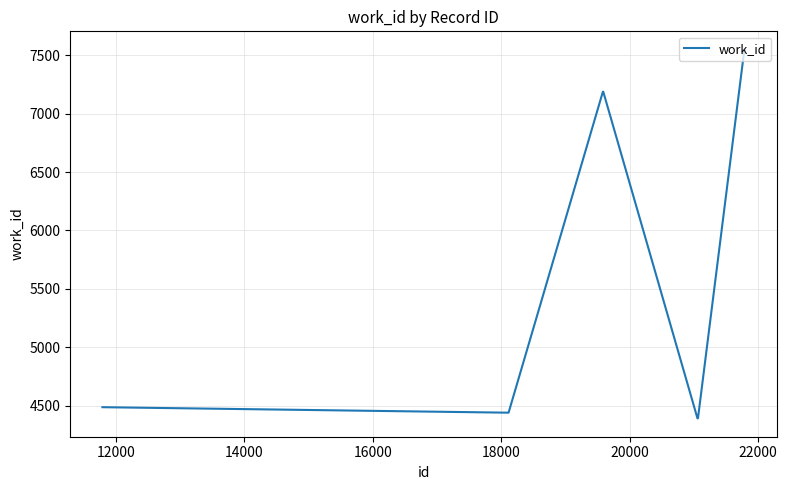

What is the greatest value displayed?

7546